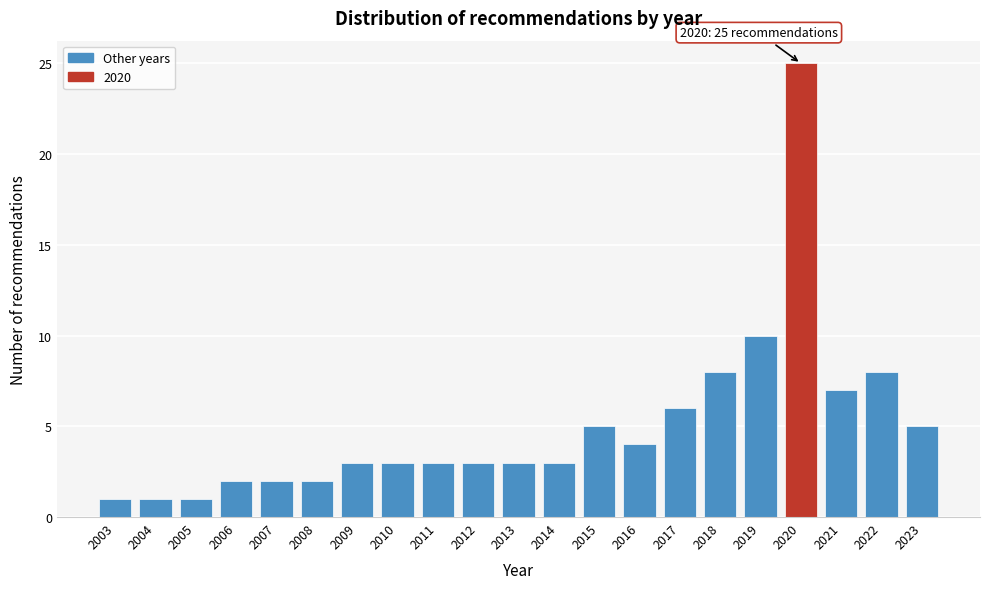

Reading left to right, what are all the values shown in this chart?

1	1	1	2	2	2	3	3	3	3	3	3	5	4	6	8	10	25	7	8	5